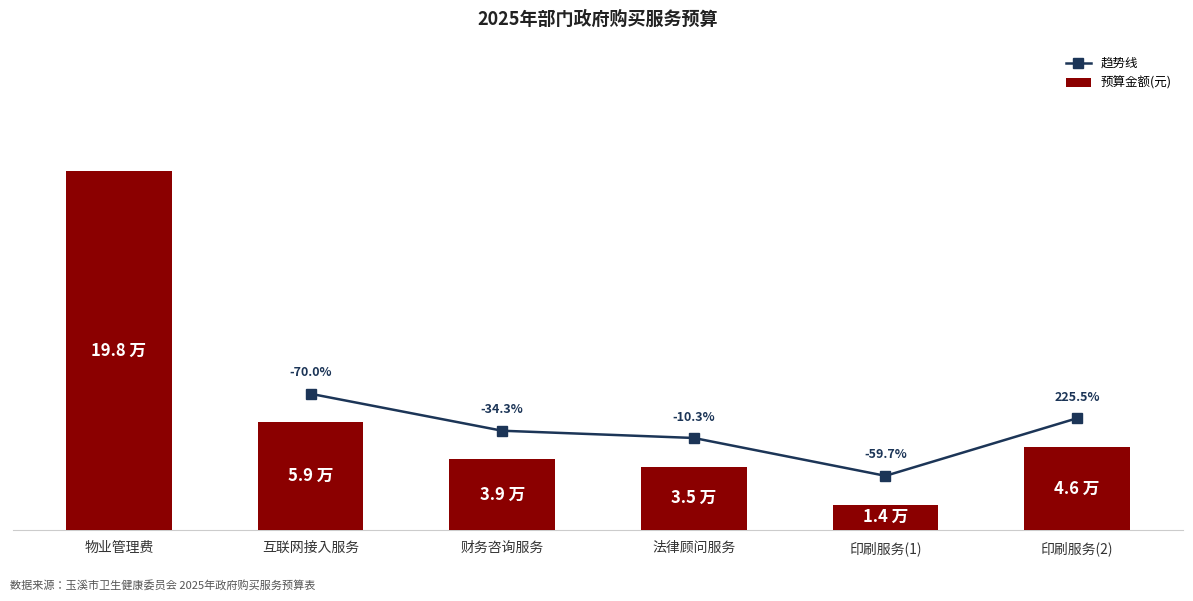

Rank the categories by value from highest to lowest.

物业管理费, 互联网接入服务, 印刷服务(2), 财务咨询服务, 法律顾问服务, 印刷服务(1)